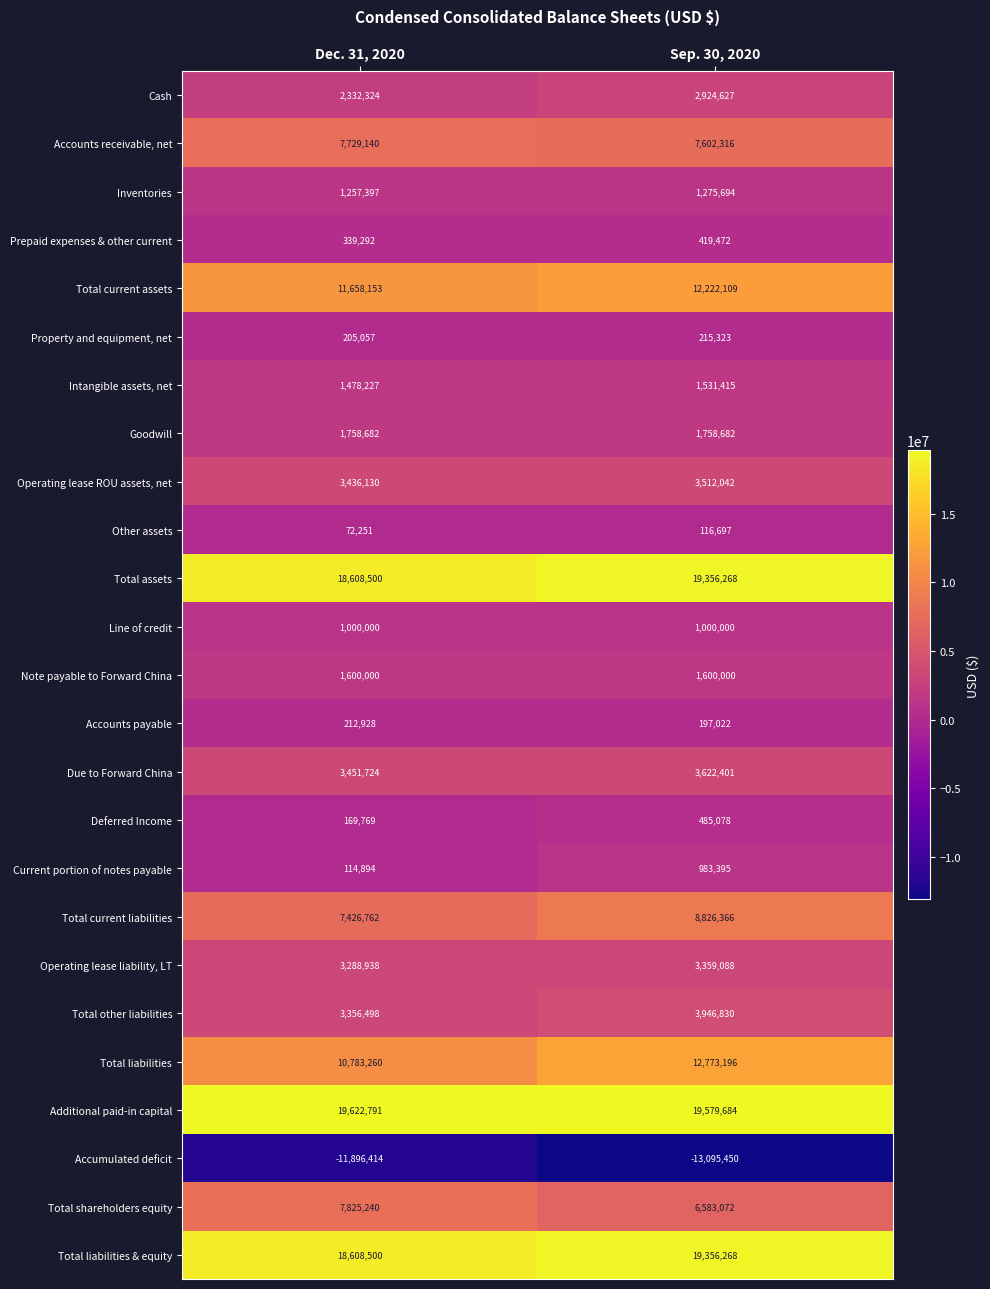

At which category is the sum across all series the highest?

Sep. 30, 2020